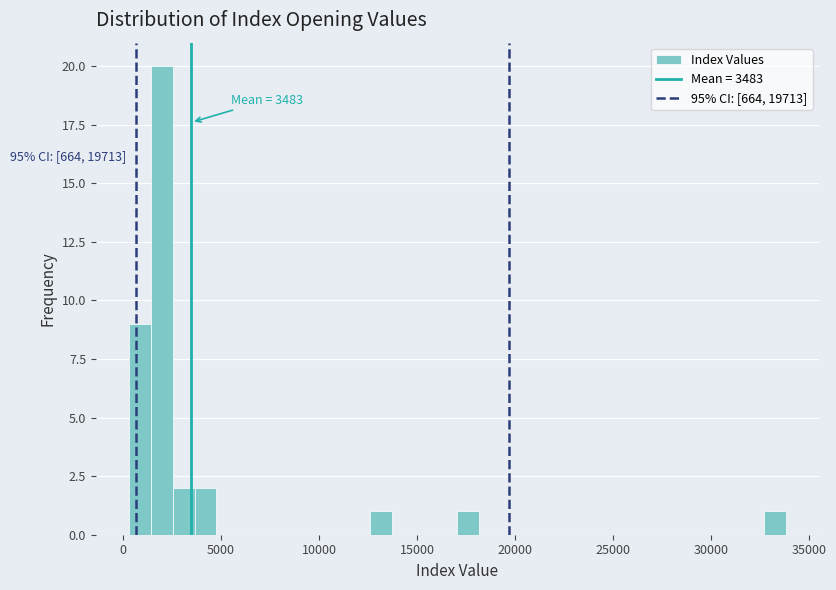

Read against the x-axis, roughly where is the centre of the tallest bar?

2000